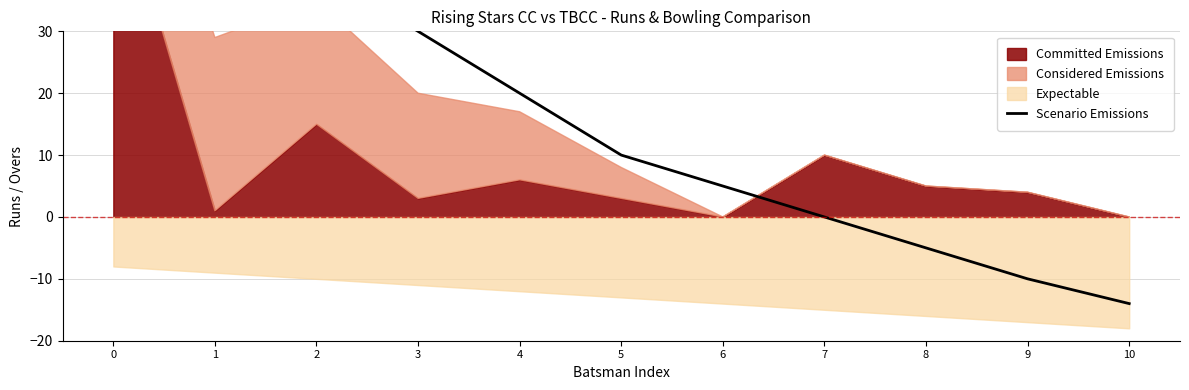

Reading left to right, extract all data points from this chart.

57	50	40	30	20	10	5	0	-5	-10	-14